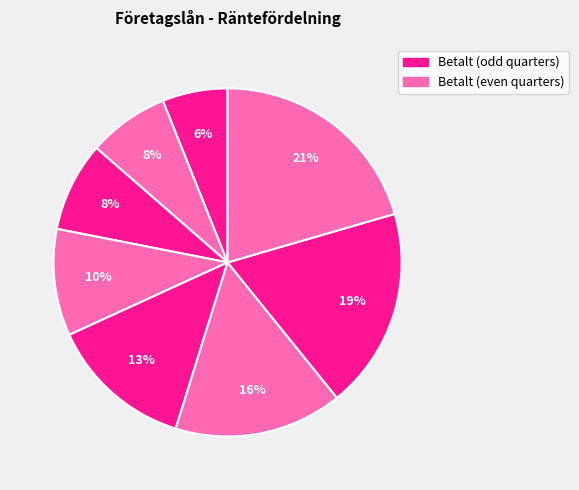

Count the number of slices in the pie.

8